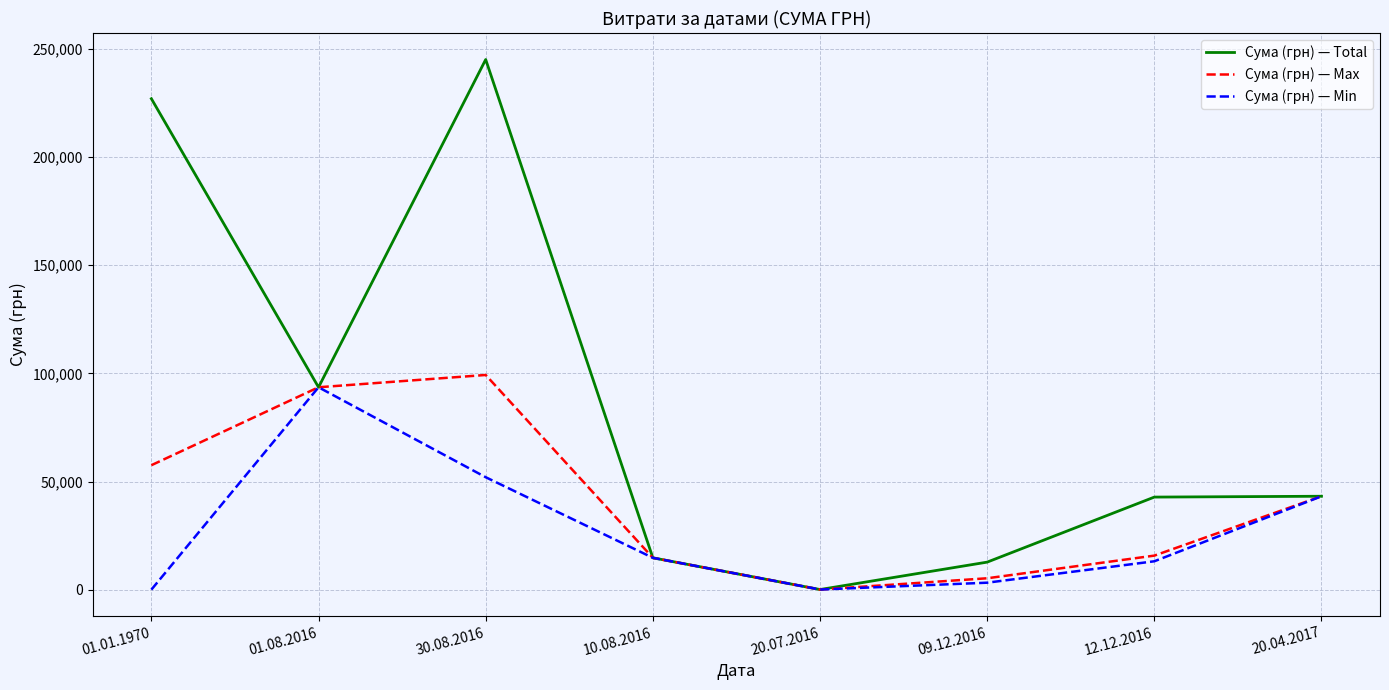

The value of Сума (грн) — Total at 30.08.2016 is 245044.2. True or false?

True